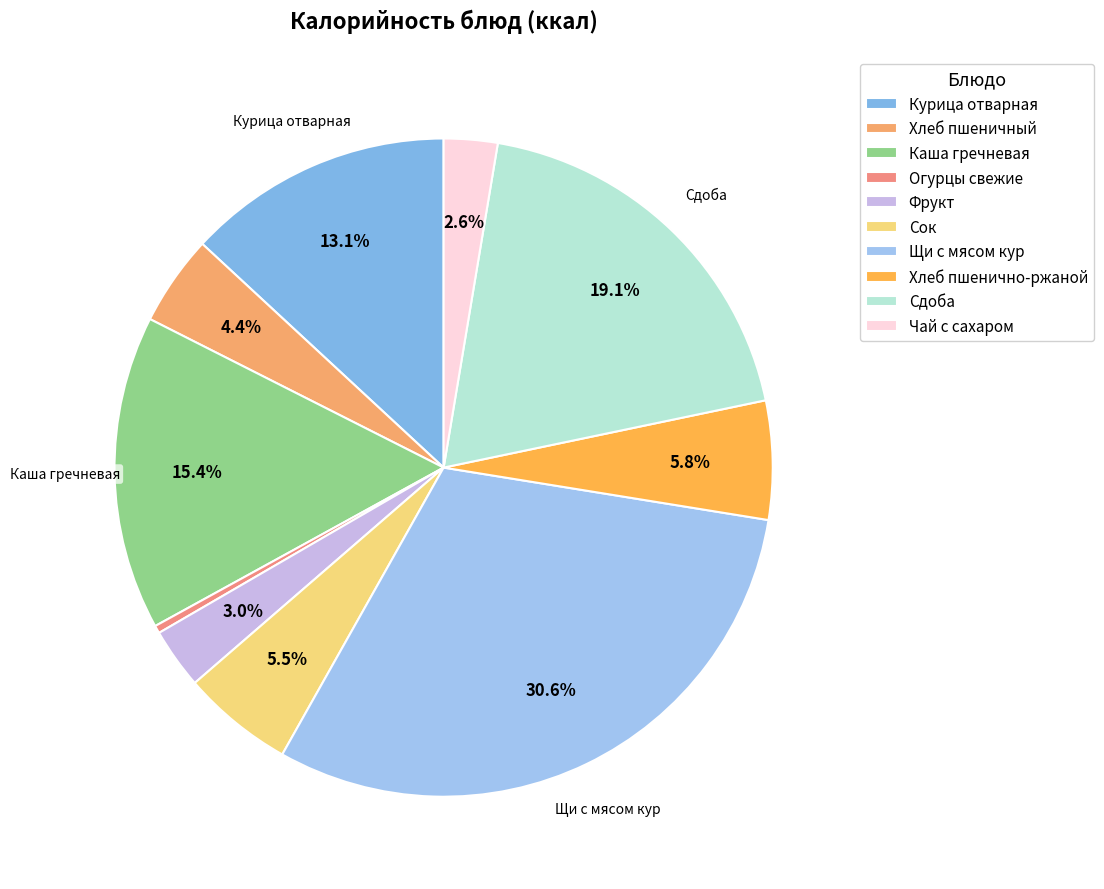

Count the number of slices in the pie.

10